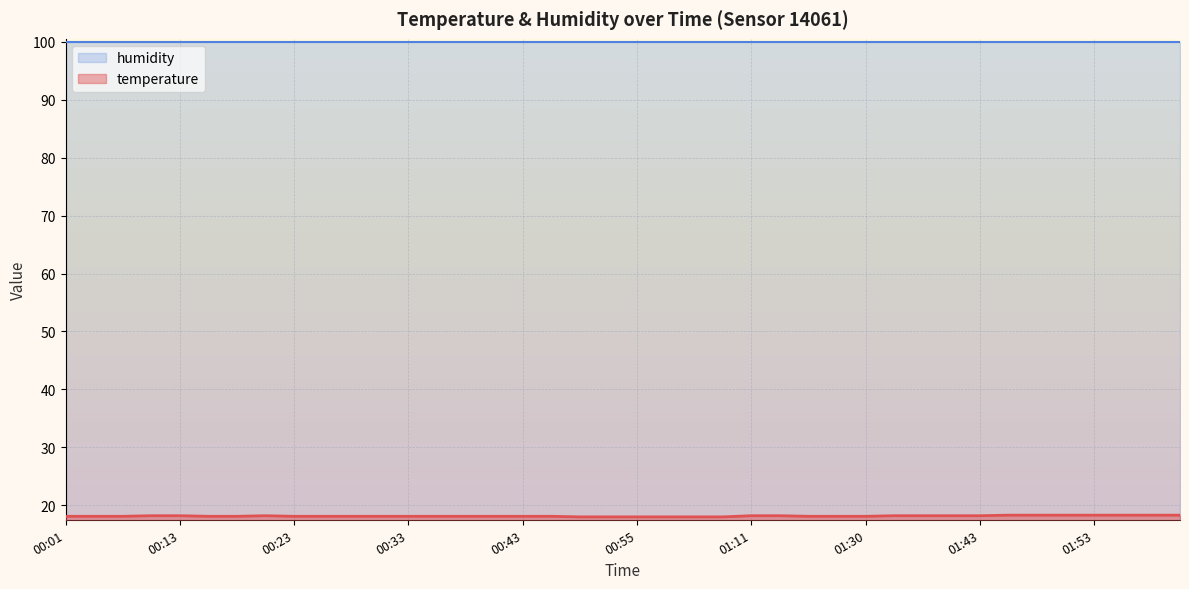

Which series has the largest total across all categories?

humidity